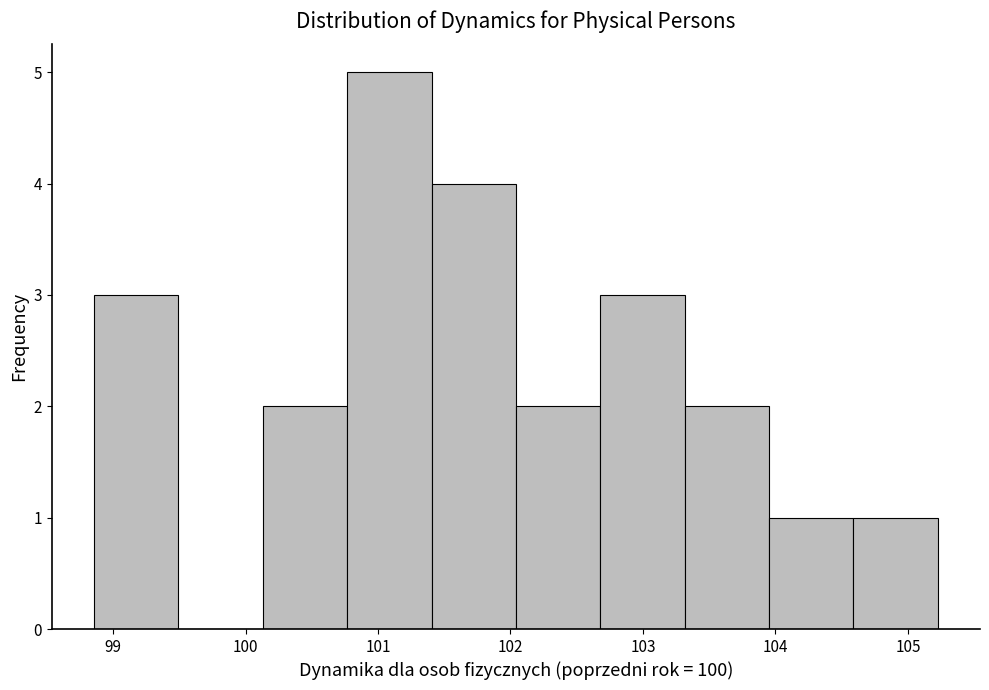

Reading left to right, transcribe this chart: for each bar, give the range it covers on the x-axis and its height. Neither the bar edges nor the heights are printed on the chart, so give them approximately, as read against the axes.

98.9 to 99.5: 3
99.5 to 100.1: 0
100.1 to 100.8: 2
100.8 to 101.4: 5
101.4 to 102.0: 4
102.0 to 102.7: 2
102.7 to 103.3: 3
103.3 to 104.0: 2
104.0 to 104.6: 1
104.6 to 105.2: 1